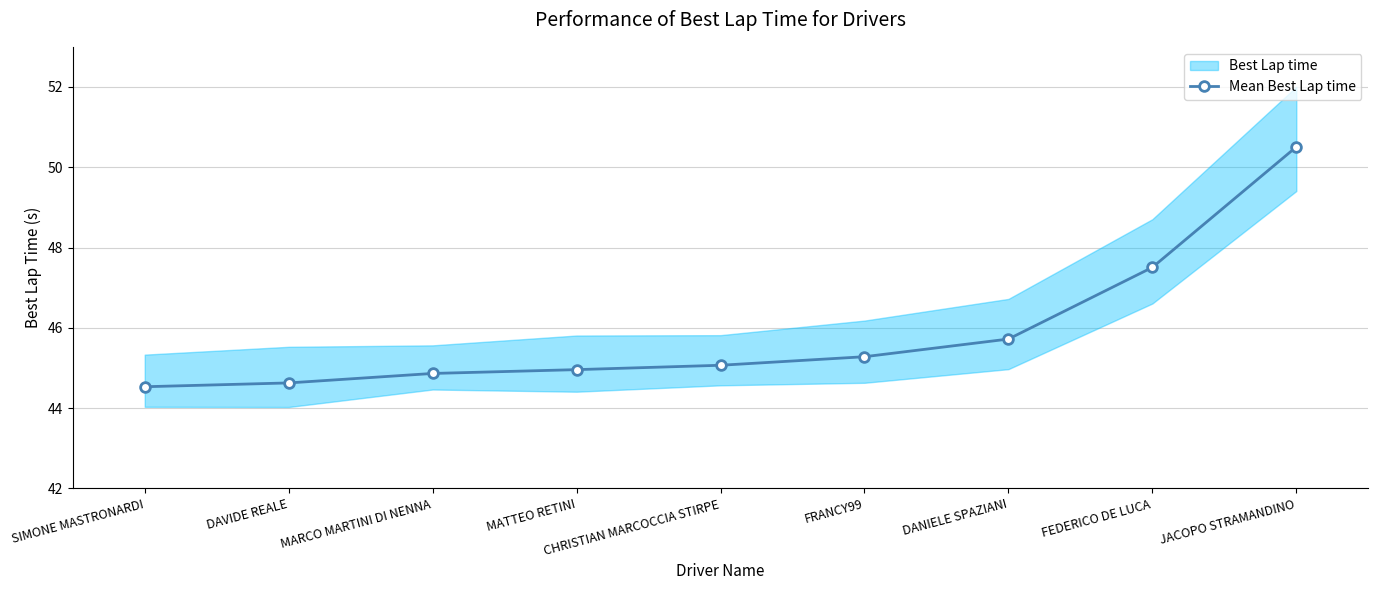

At which category does the chart reach its minimum across all series?

SIMONE MASTRONARDI